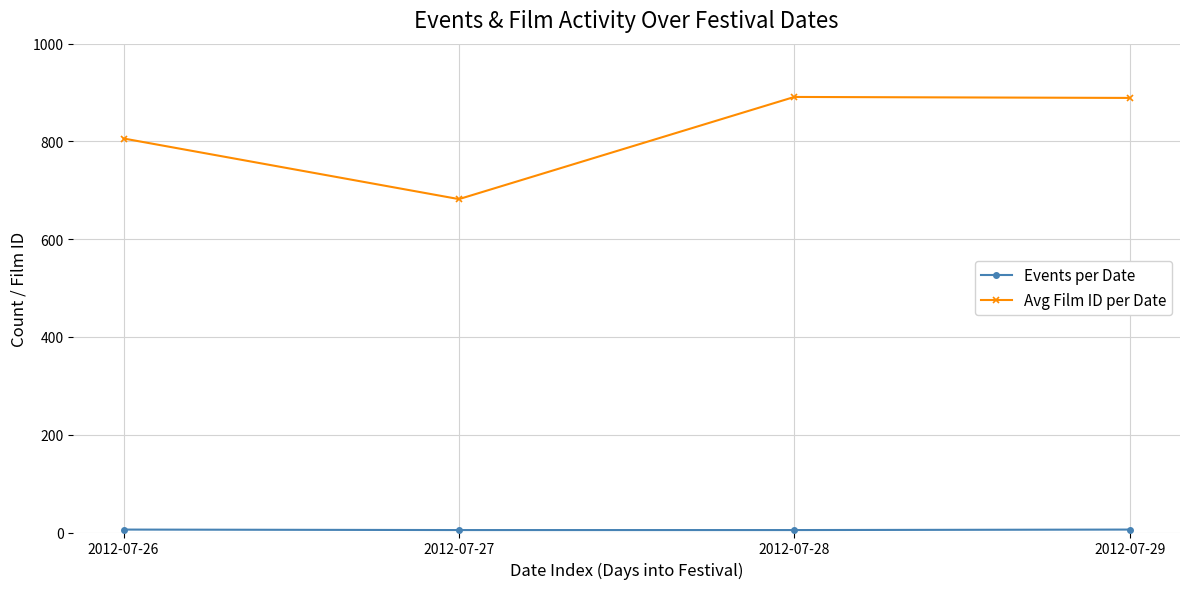

Is it true that Avg Film ID per Date equals 1272 at 2012-07-26?

False